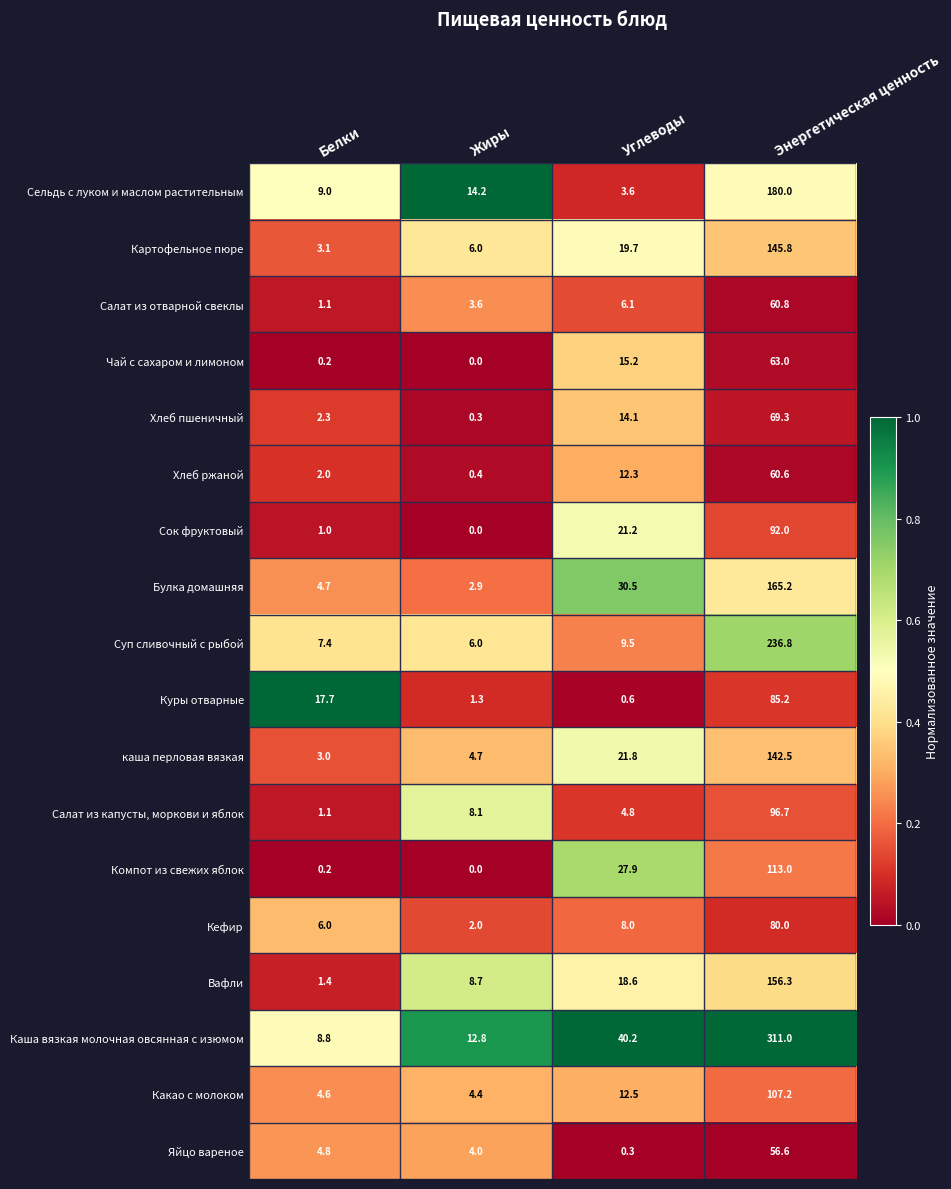

At how many categories does at least one series exceed 0?

4